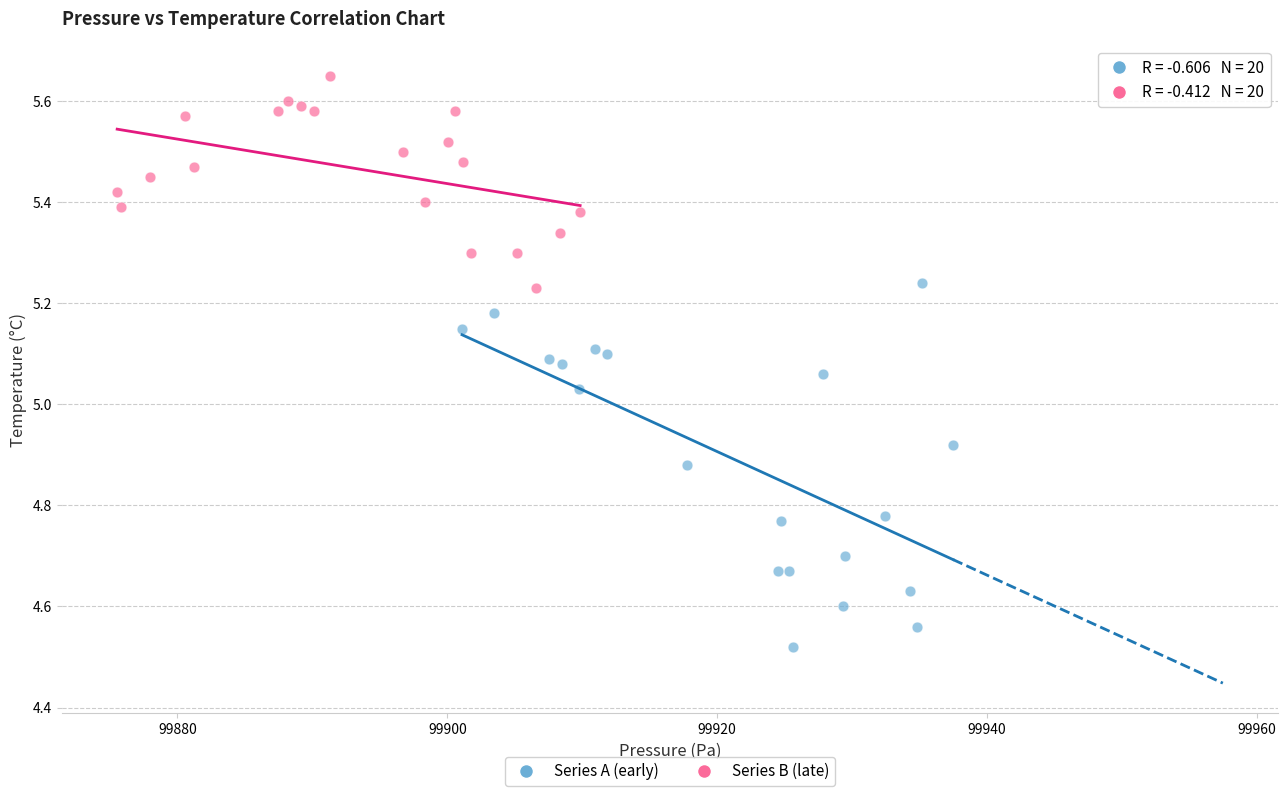

Which series has the widest spread of Y values?

Series A (early)